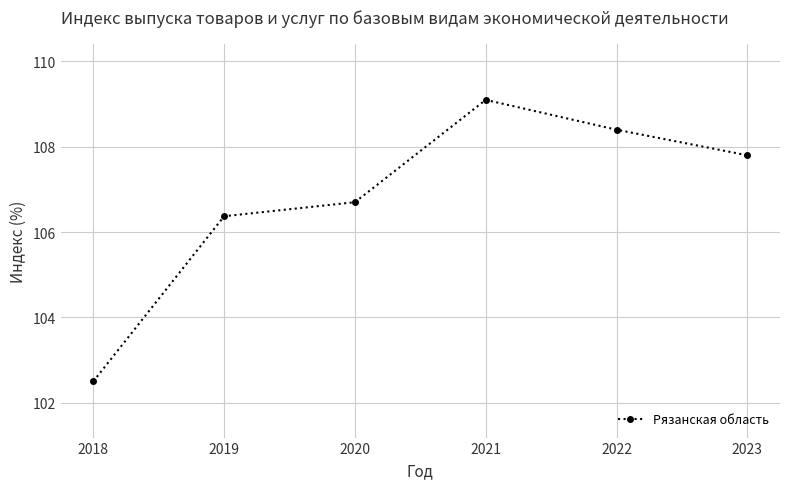

The value at 2019 is 170.1. True or false?

False